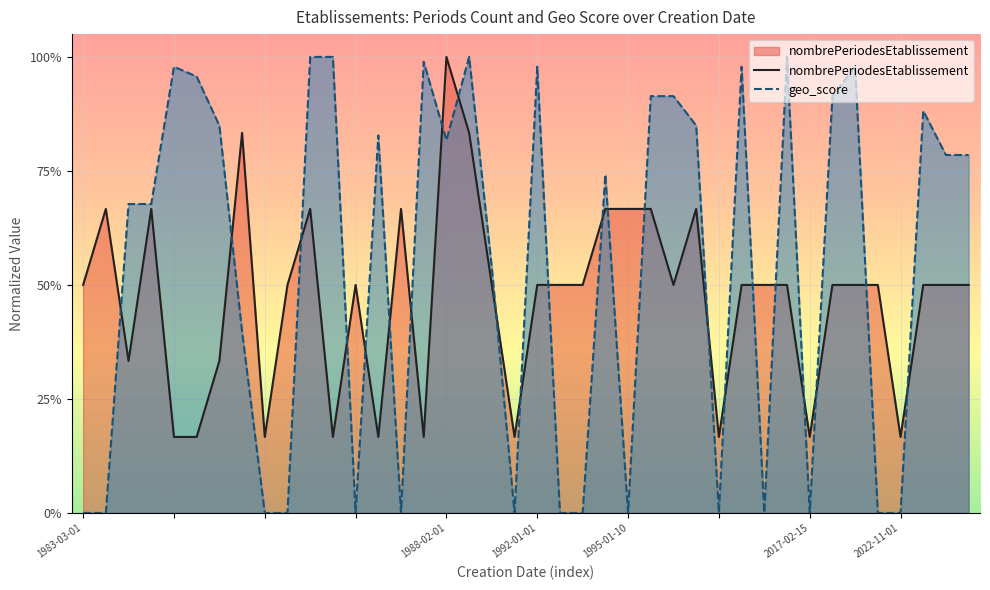

Does the chart display data point markers on the line(s)?

No